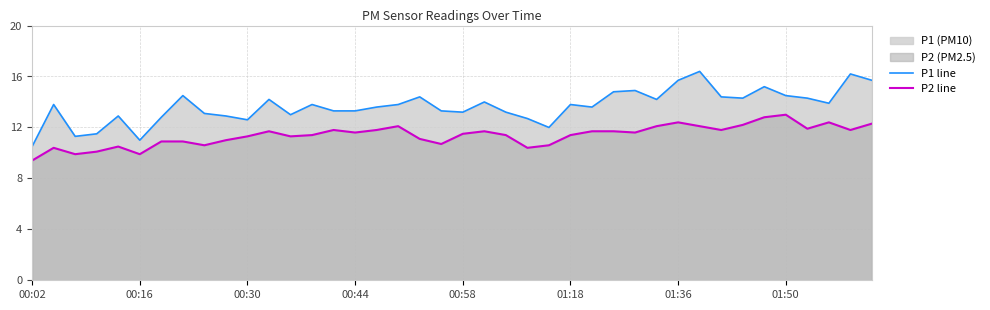

True or false: P1 line and P2 line cross at least once.

False